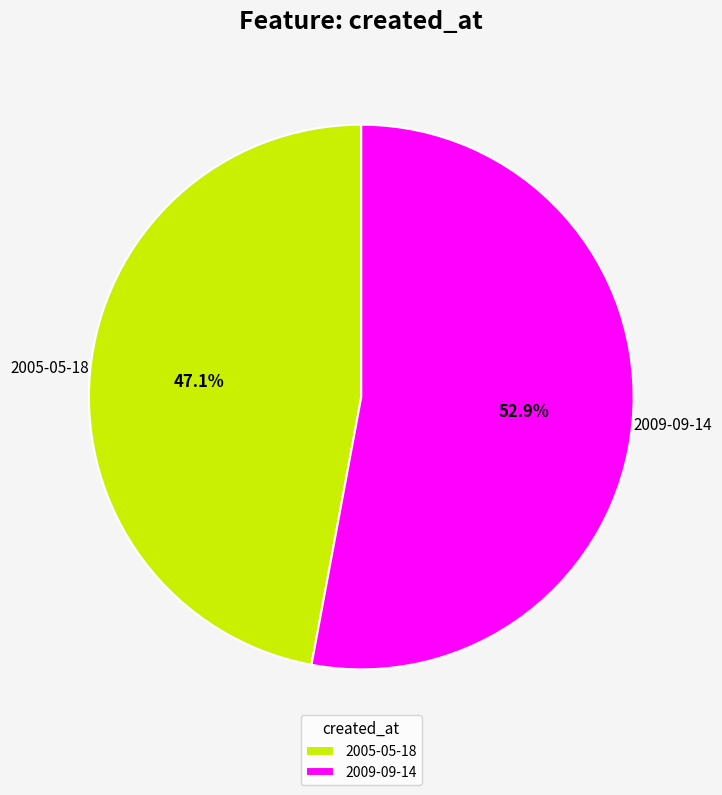

To the nearest percent, what percentage of the pie is 2005-05-18?

47%